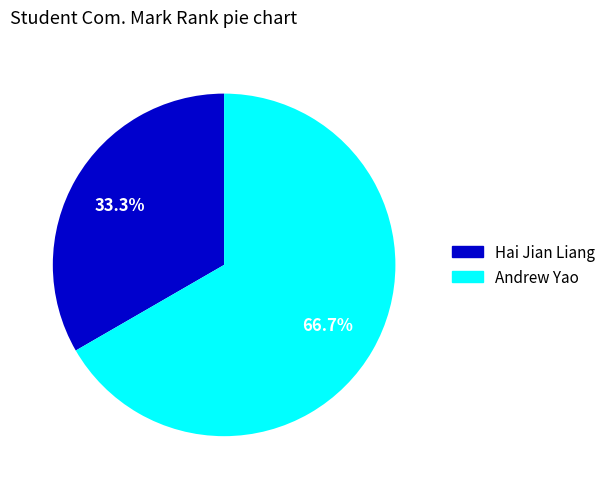

How many segments does this pie chart have?

2